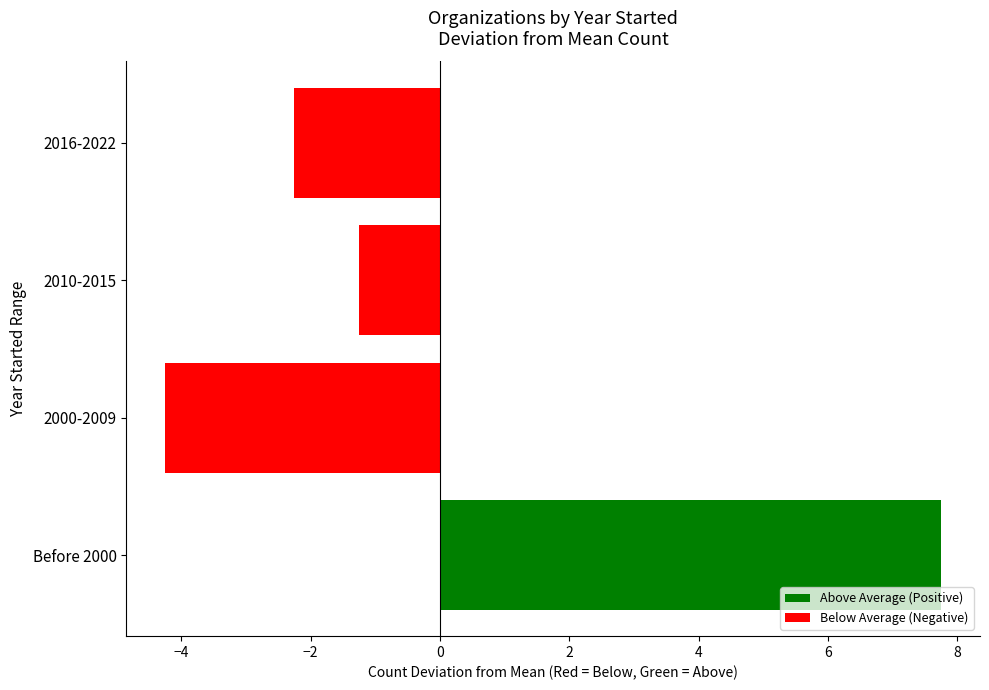

The Below Average (Negative) series shows -2.1 at 2010-2015. True or false?

False